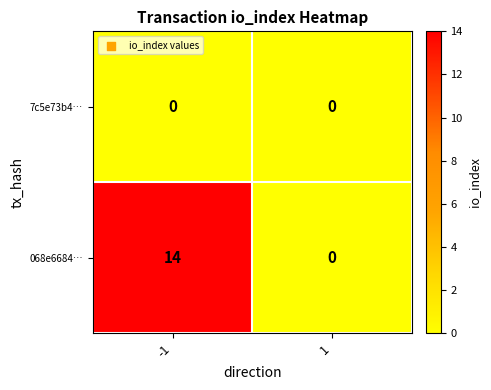

What is the maximum value shown in the chart?

14